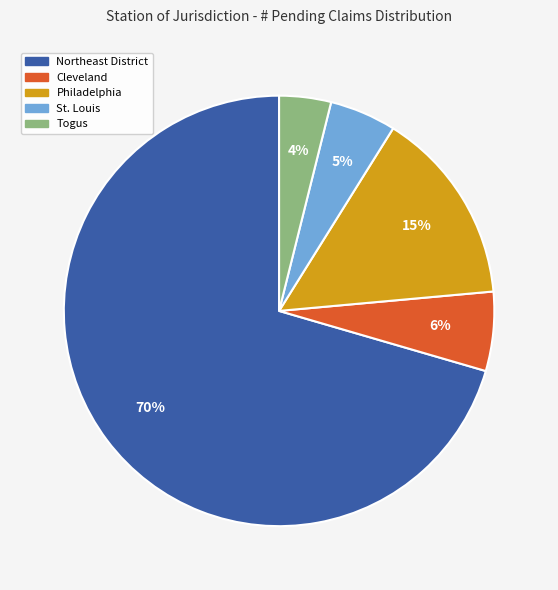

Does any single category account for the majority?

Yes